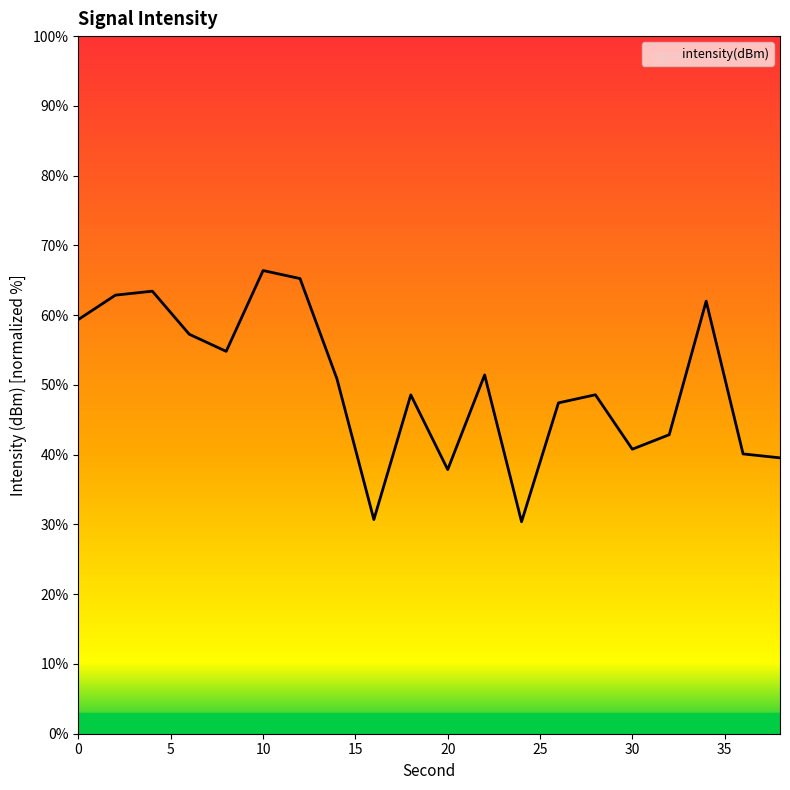

The value at 0 is 39.0. True or false?

False